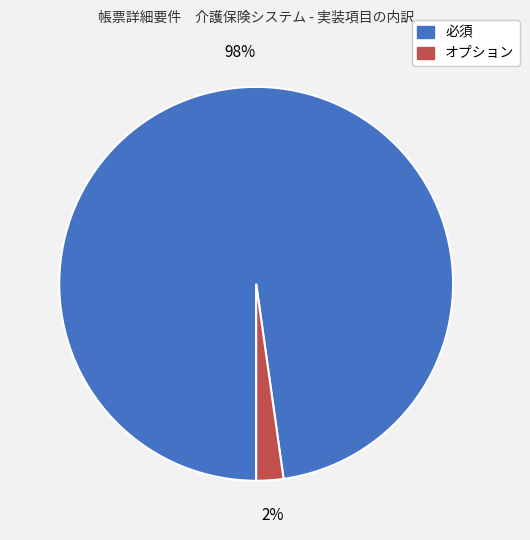

Combined, do 必須 and オプション account for over 50%?

Yes